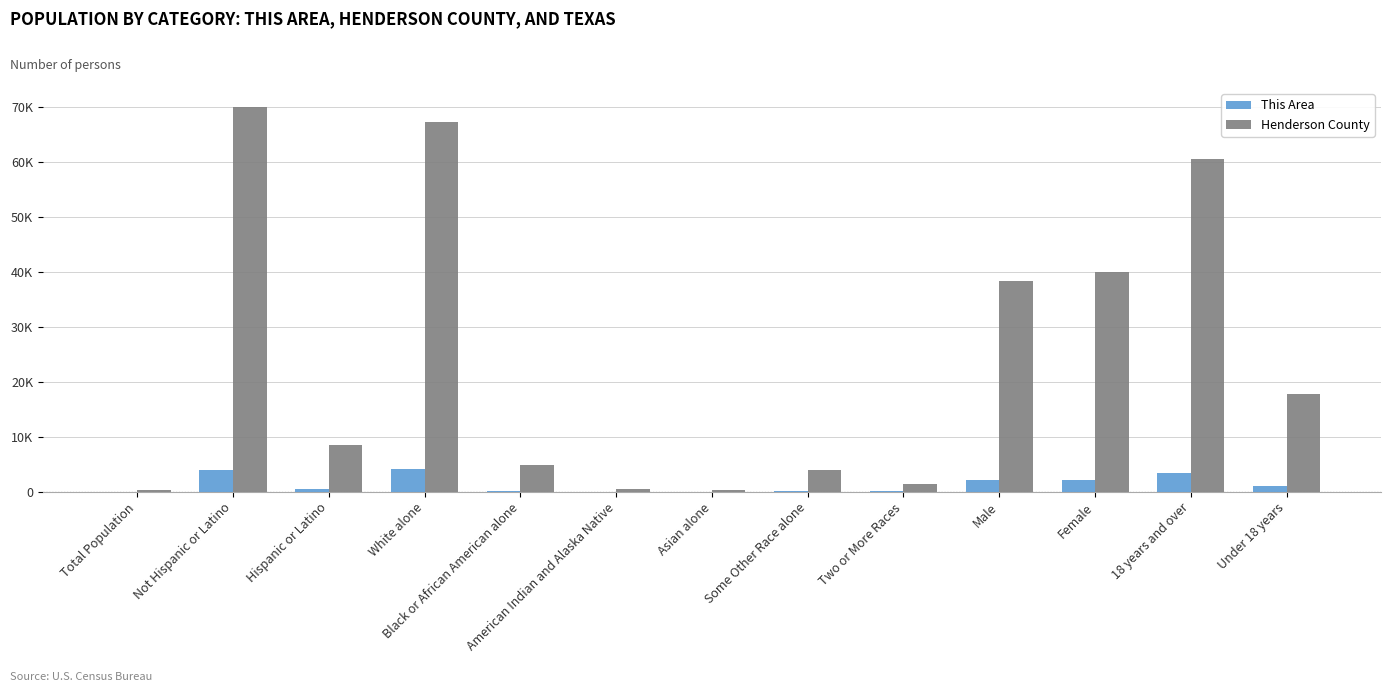

Reading left to right, list all the values displayed in this chart.

This Area: Total Population=4	Not Hispanic or Latino=3906	Hispanic or Latino=479	White alone=4076	Black or African American alone=42	American Indian and Alaska Native=28	Asian alone=2	Some Other Race alone=176	Two or More Races=58	Male=2178	Female=2207	18 years and over=3323	Under 18 years=1062
Henderson County: Total Population=385	Not Hispanic or Latino=70042	Hispanic or Latino=8490	White alone=67395	Black or African American alone=4887	American Indian and Alaska Native=433	Asian alone=328	Some Other Race alone=4031	Two or More Races=1426	Male=38468	Female=40064	18 years and over=60690	Under 18 years=17842